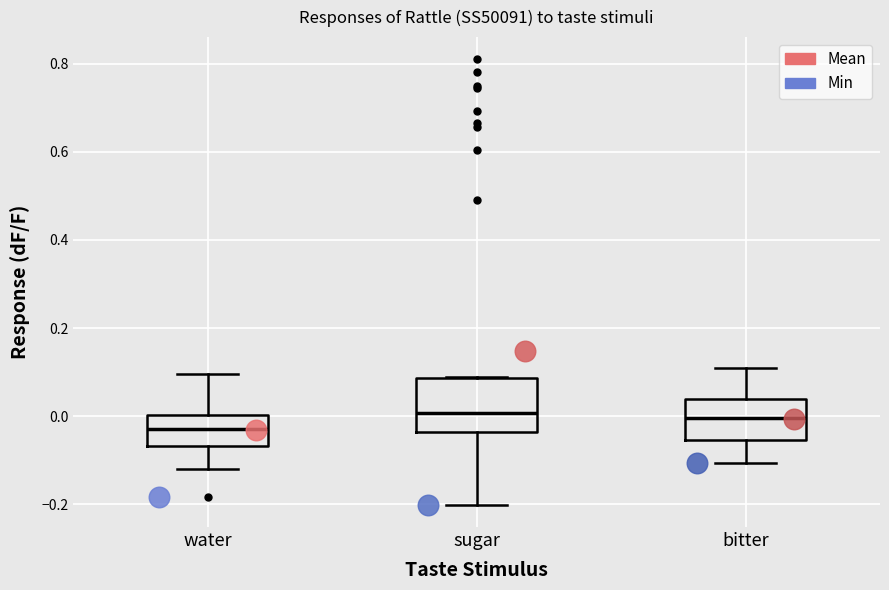

Reading left to right, read every box against the y-axis: the position of its median line, the range the box covers, and the ends of its whiskers. The values are not printed on the chart, so give them approximately, as read against the axis.

water: median -0.02, box -0.06 to 0.00, whiskers -0.12 to 0.10
sugar: median 0.00, box -0.04 to 0.08, whiskers -0.20 to 0.08
bitter: median 0.00, box -0.06 to 0.04, whiskers -0.10 to 0.10